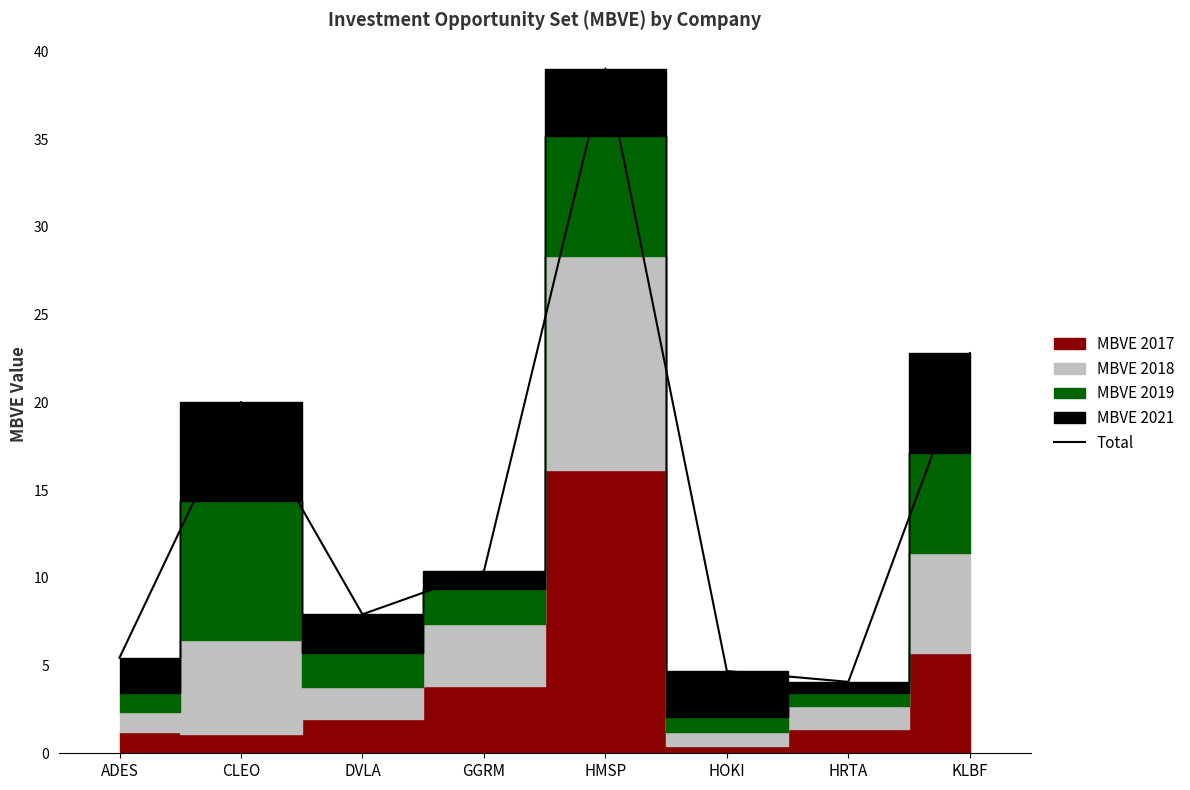

Reading left to right, extract all data points from this chart.

ADES=5.4	CLEO=20.0	DVLA=7.9	GGRM=10.4	HMSP=39.0	HOKI=4.7	HRTA=4.1	KLBF=22.8